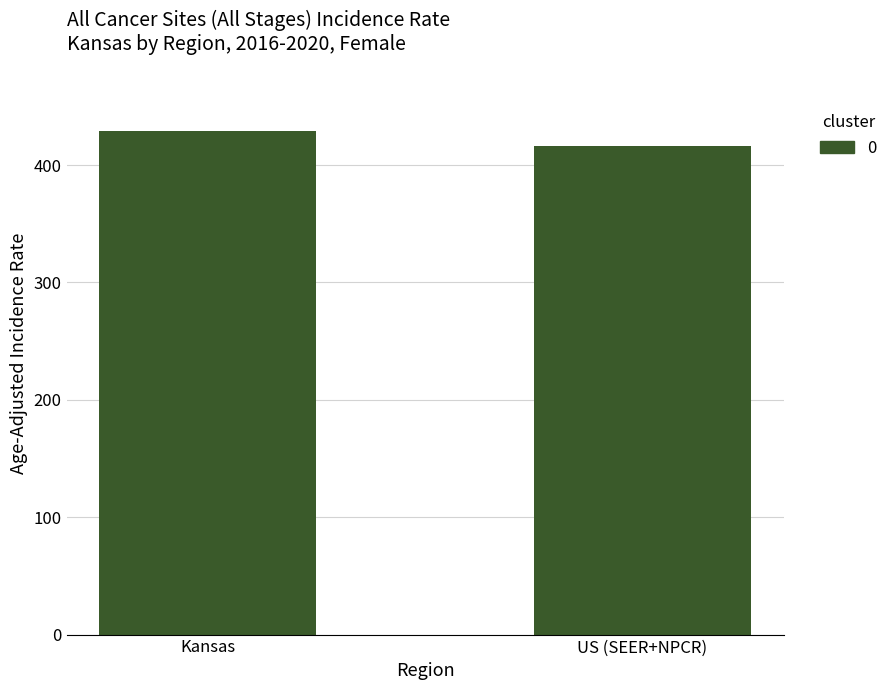

What is the change in value from Kansas to US (SEER+NPCR)?

-12.6